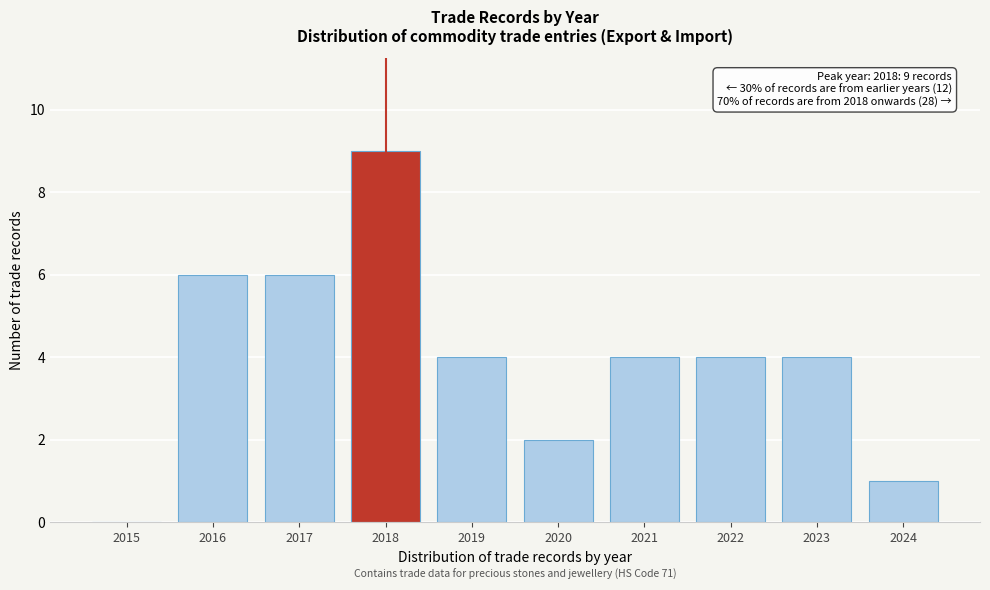

Reading left to right, list all the values displayed in this chart.

2015=0	2016=6	2017=6	2018=9	2019=4	2020=2	2021=4	2022=4	2023=4	2024=1